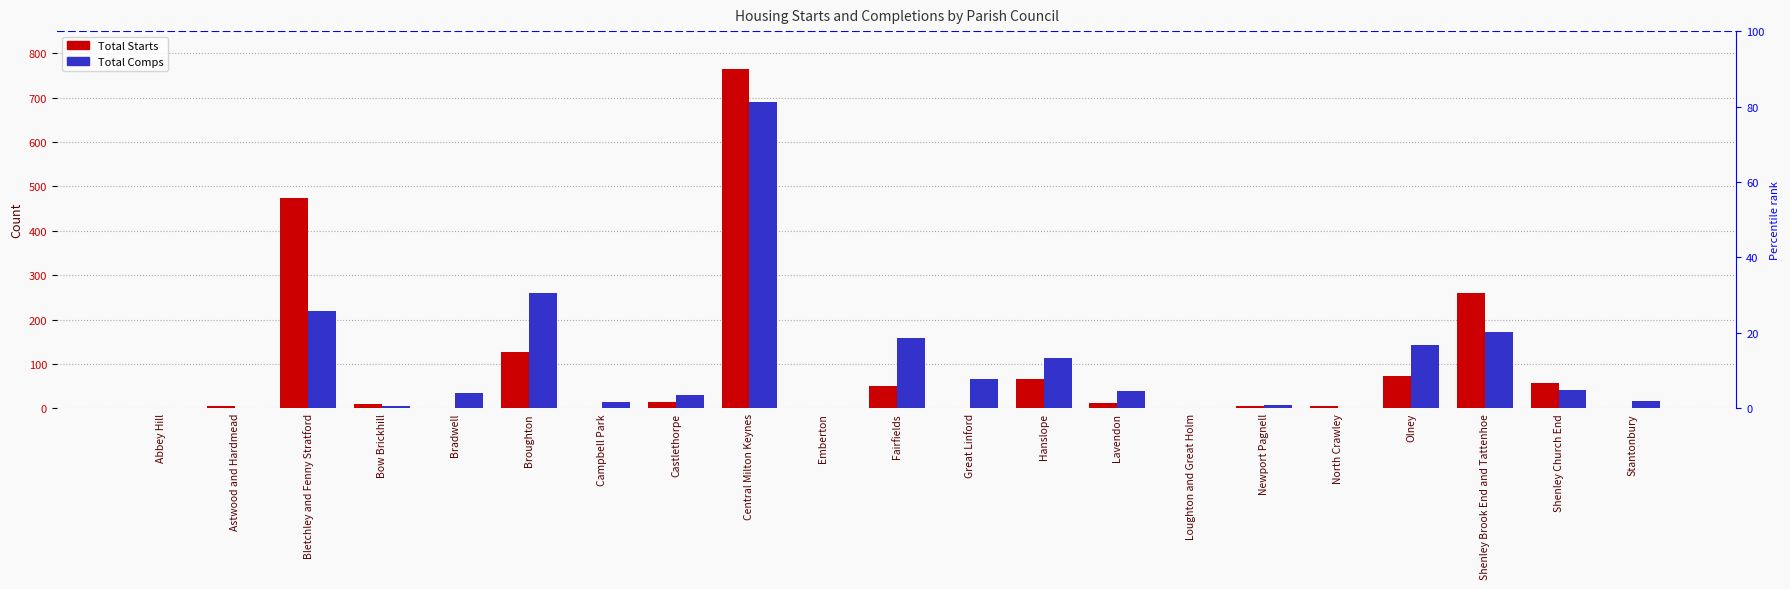

Does the chart contain any negative values?

No